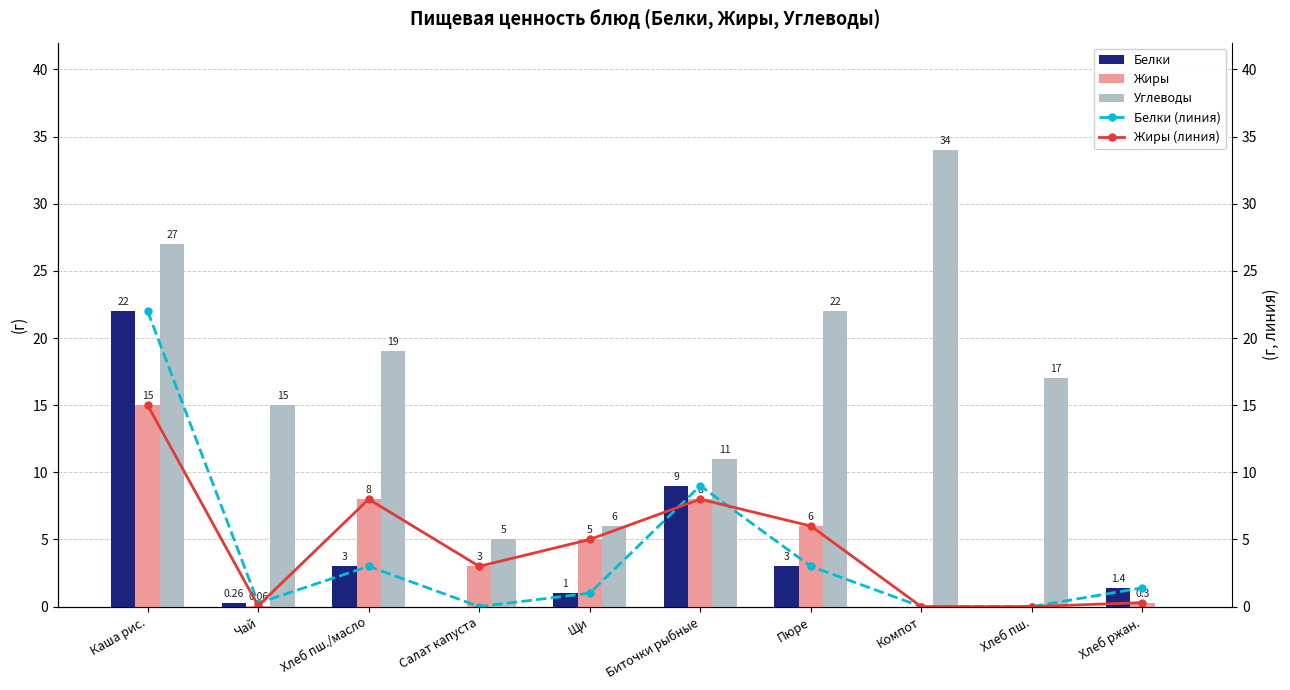

True or false: Жиры (линия) has a value of 8.0 at Хлеб пш./масло.

True